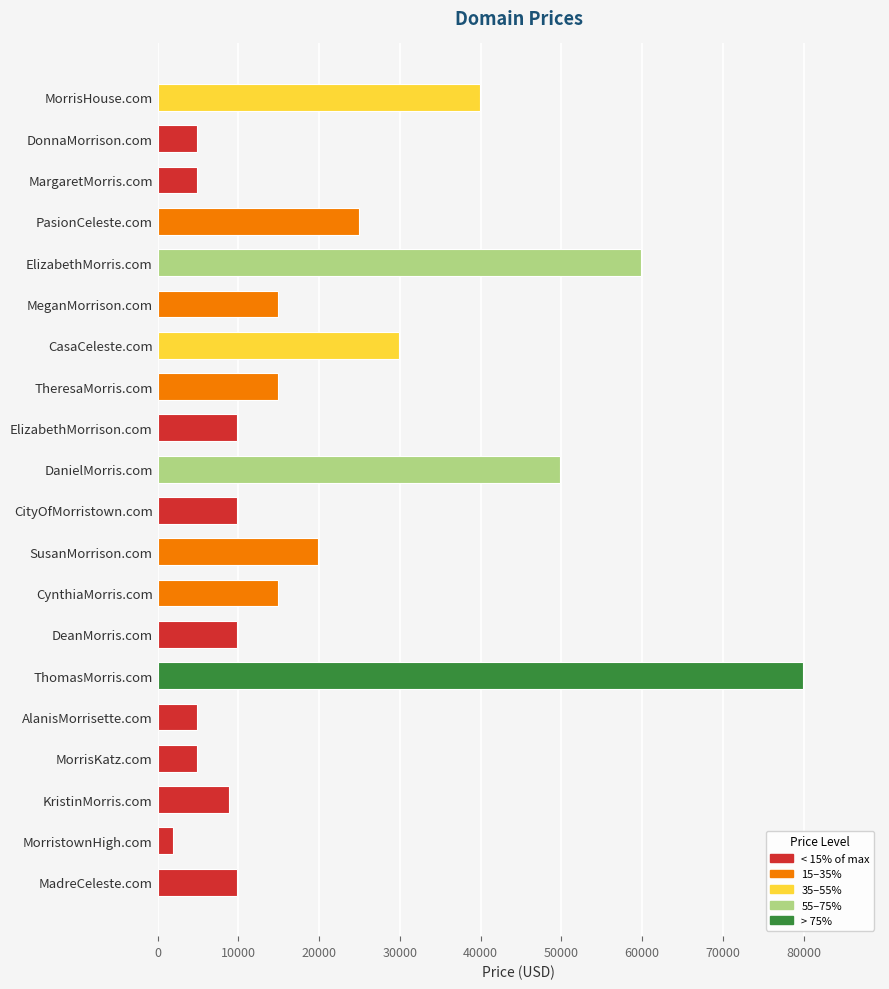

Reading top to bottom, list all the values displayed in this chart.

39888	4888	4888	24888	59888	14888	29888	14888	9888	49888	9888	19888	14888	9888	79888	4888	4888	8888	1888	9888